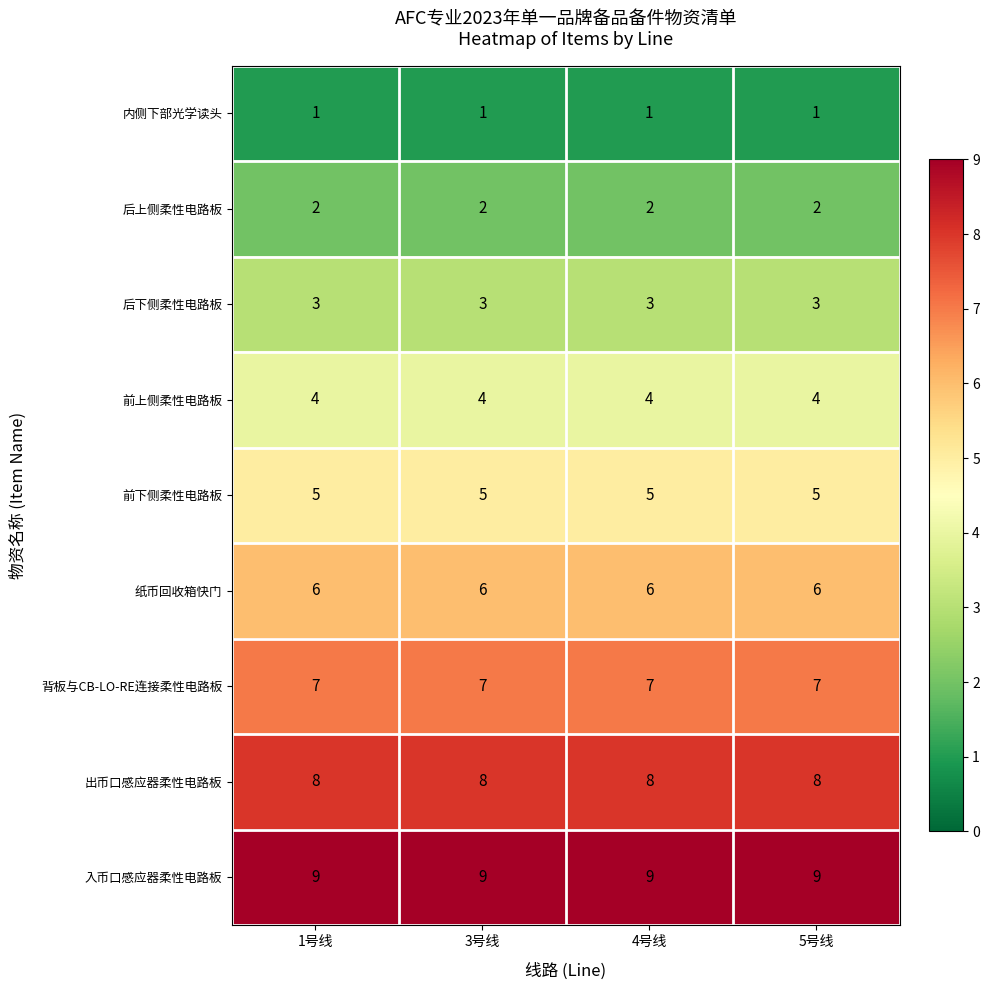

What is the sum of all 后上侧柔性电路板 values?

8